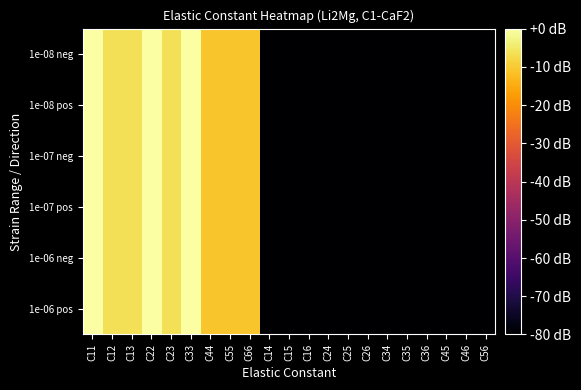

At which category does the chart reach its peak across all series?

C11